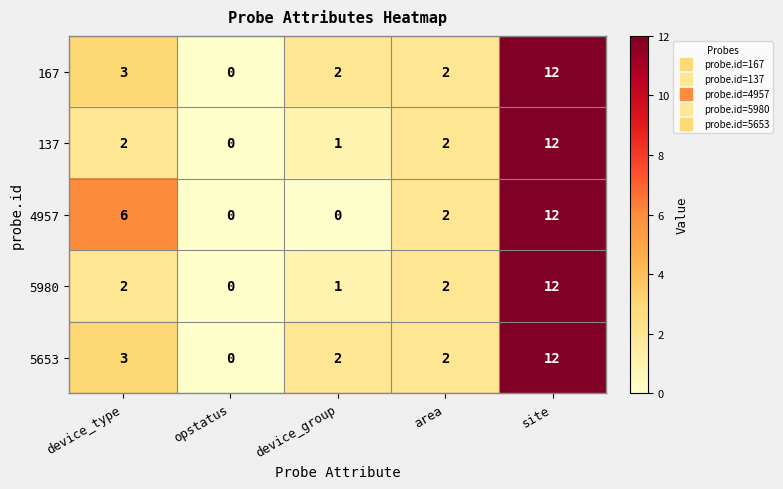

Reading right to left, extract all data points from this chart.

167: 12	2	2	0	3
137: 12	2	1	0	2
4957: 12	2	0	0	6
5980: 12	2	1	0	2
5653: 12	2	2	0	3